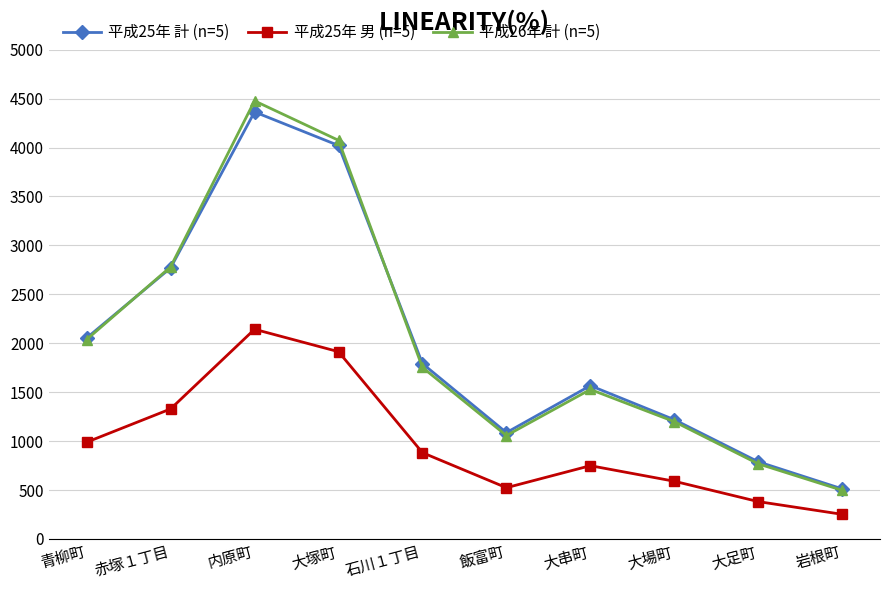

At which category does 平成25年 男 (n=5) reach its first local peak?

内原町